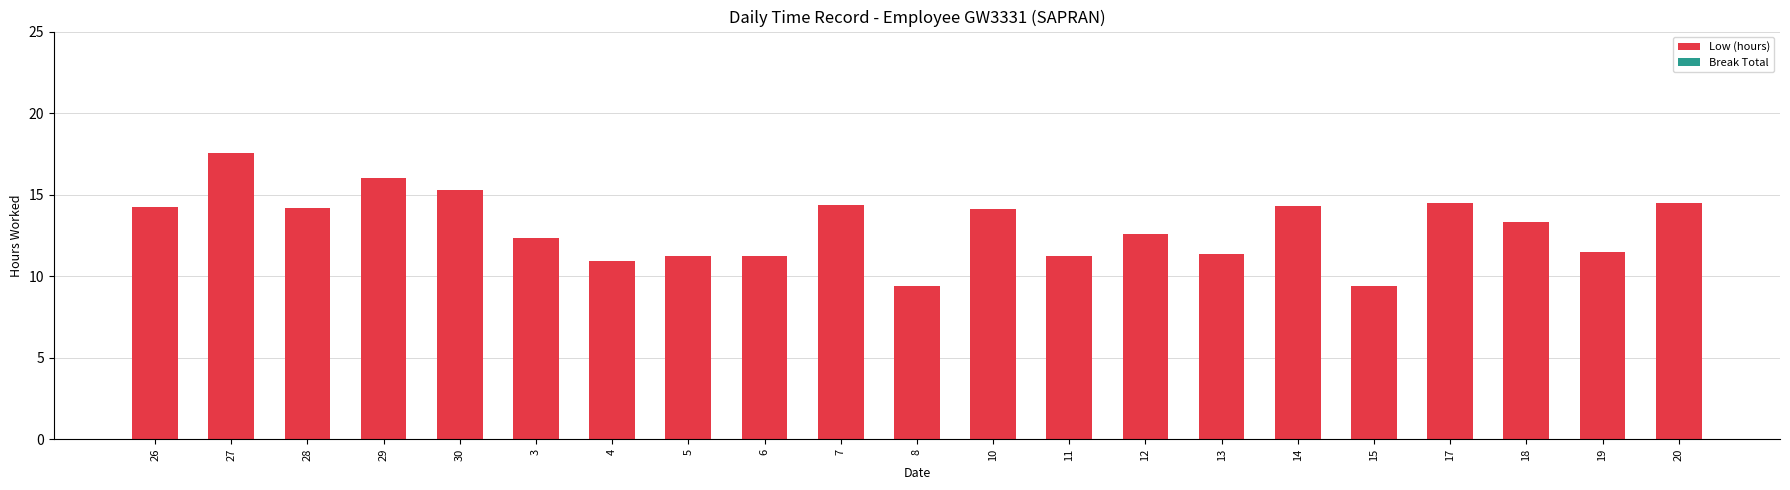

At which label does the data first exceed 13?

26